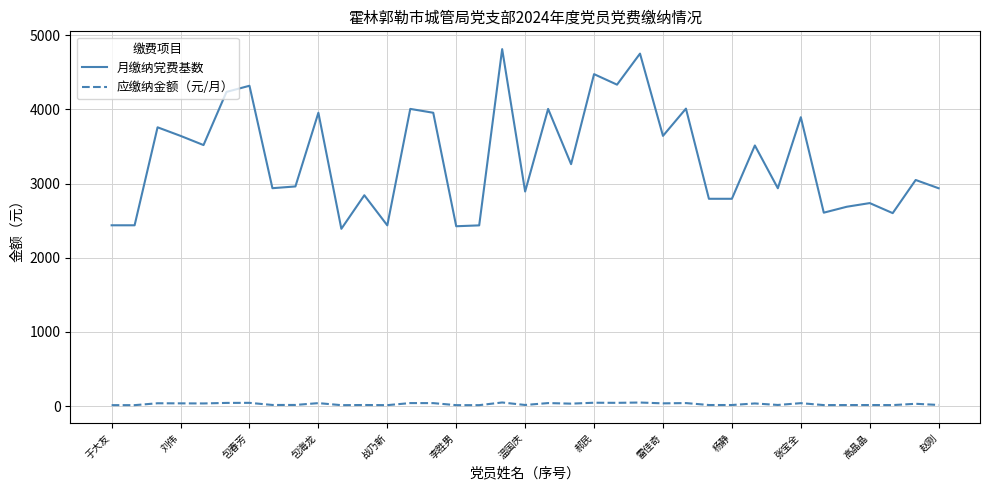

Which series has the largest range (max minus min)?

月缴纳党费基数